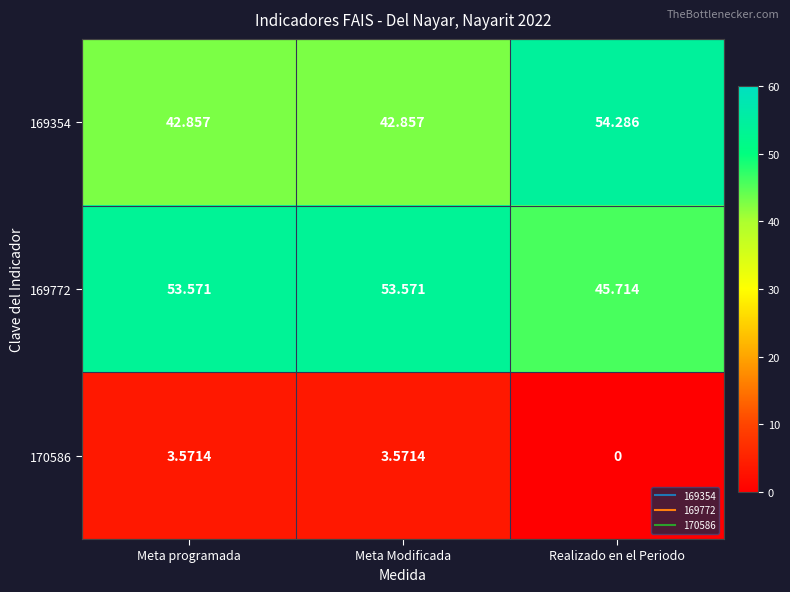

How many data points in 170586 are above 3?

2